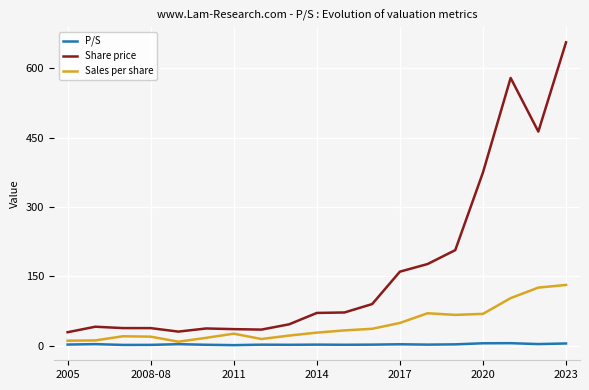

Which series has the largest total across all categories?

Share price